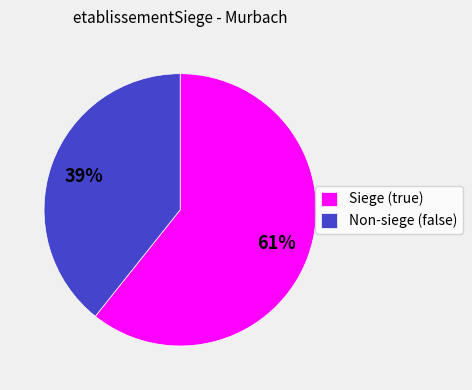

Count the number of slices in the pie.

2